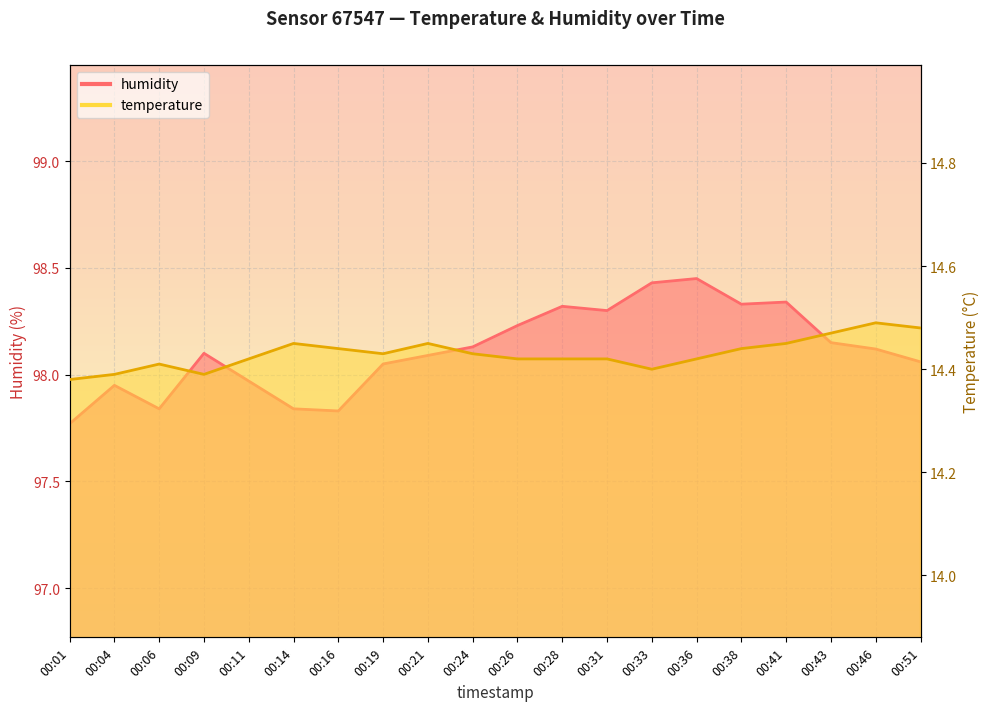

The humidity series shows 32.2 at 00:09. True or false?

False